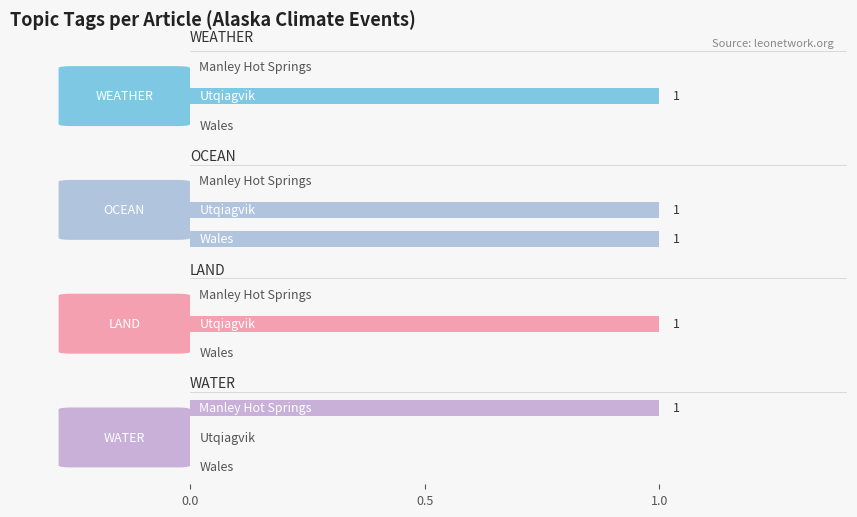

Which has a higher value, Utqiagvik or Manley Hot Springs?

Utqiagvik